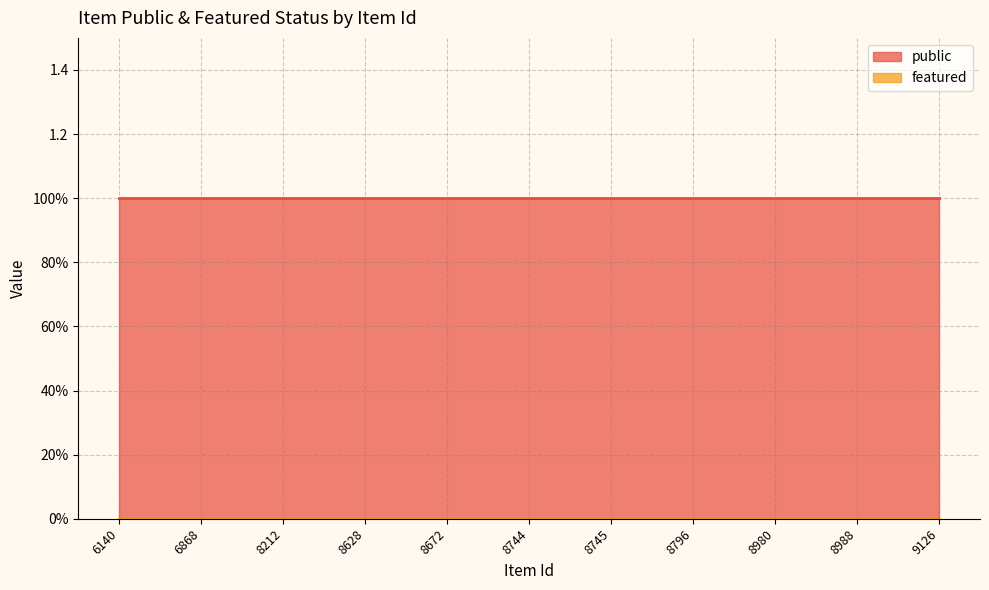

True or false: featured and public cross at least once.

False